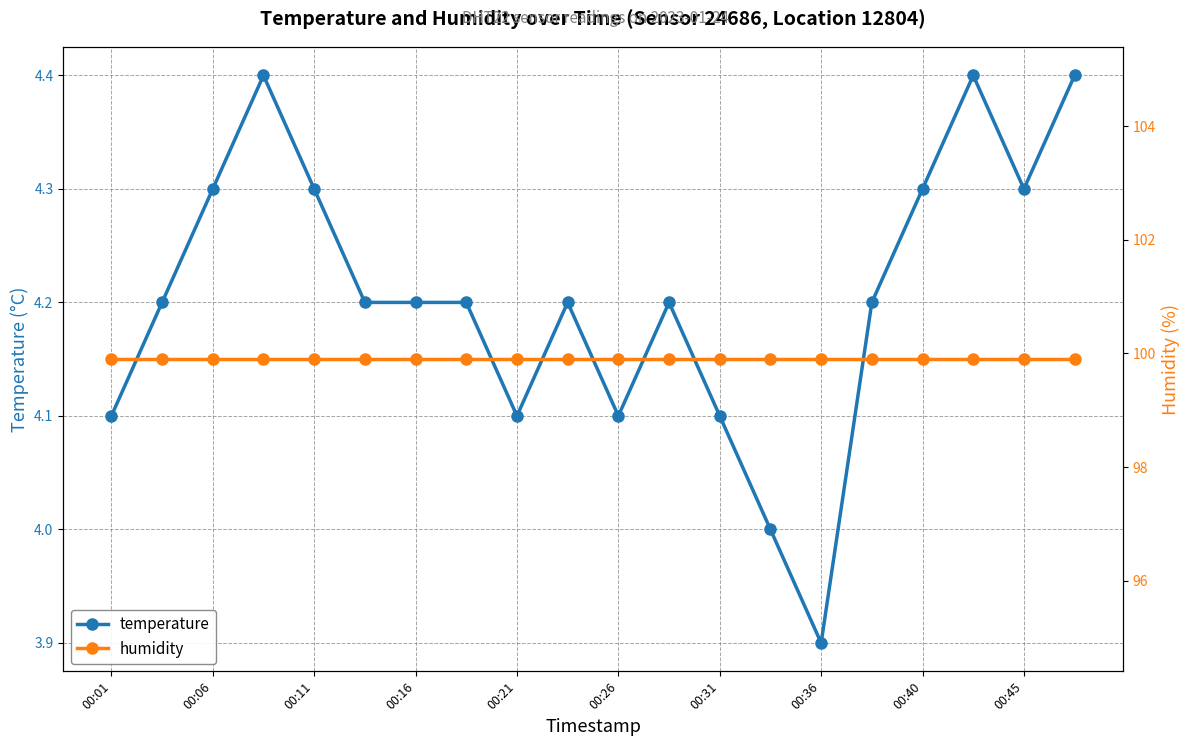

True or false: temperature and humidity cross at least once.

False